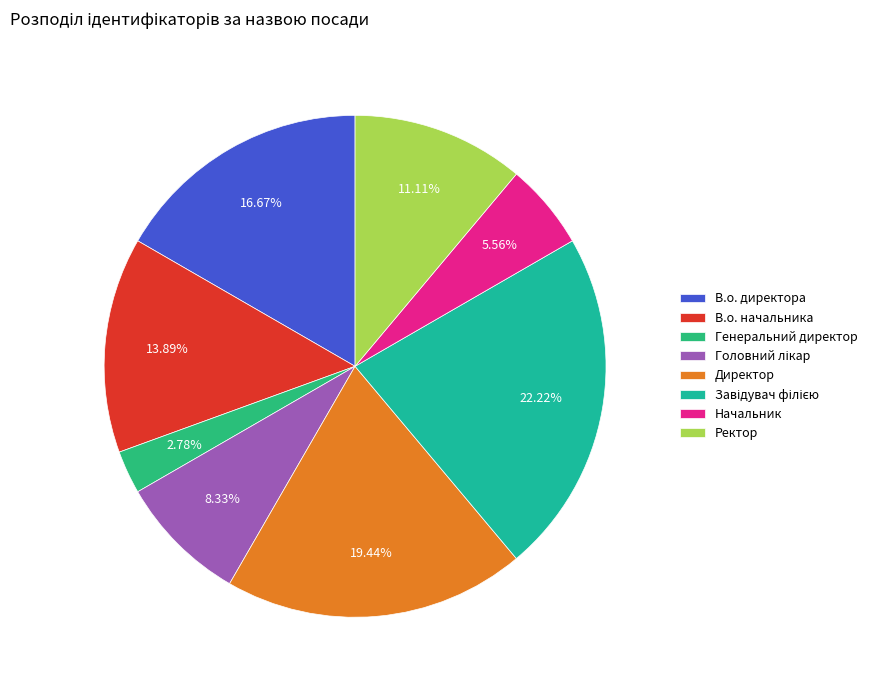

What is the ratio of the value at Завідувач філією to the value at Ректор?

2.0